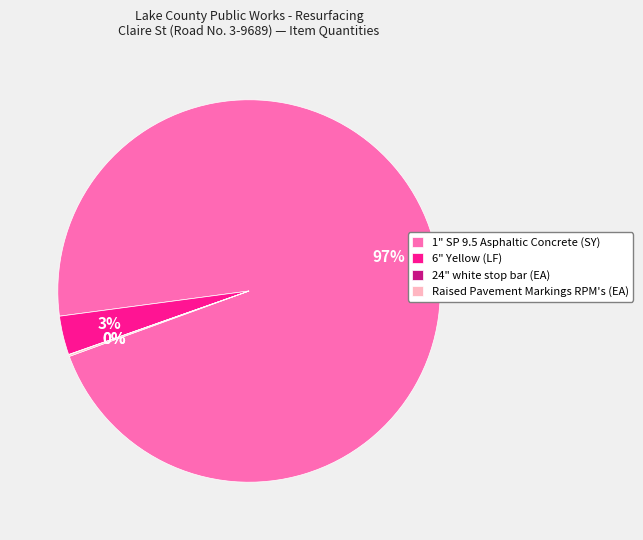

Which category accounts for the majority?

1" SP 9.5 Asphaltic Concrete (SY)